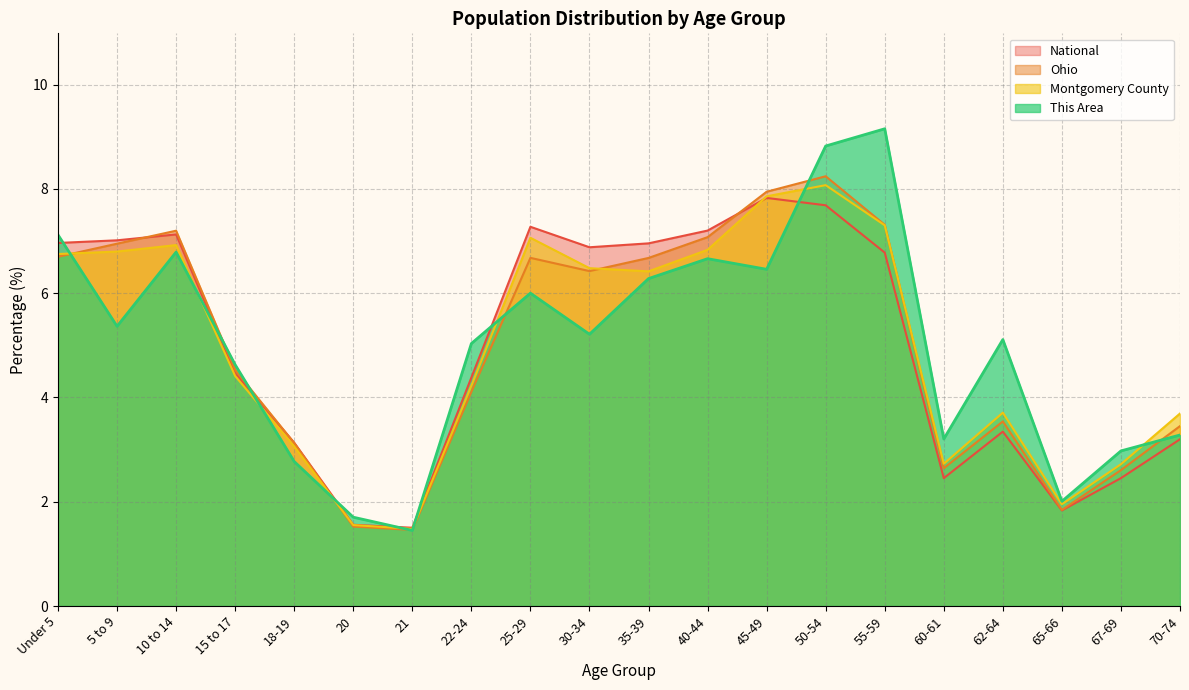

What is the spread (max minus min) of values at 22-24?

0.9